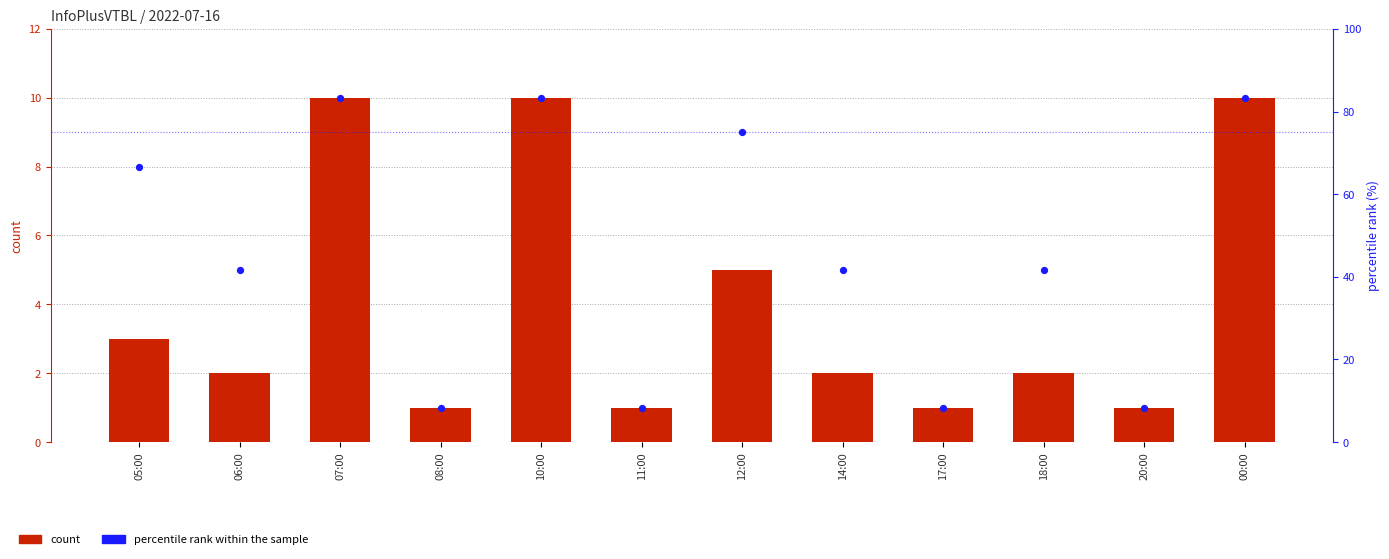

Which series contains the lowest Y value?

count